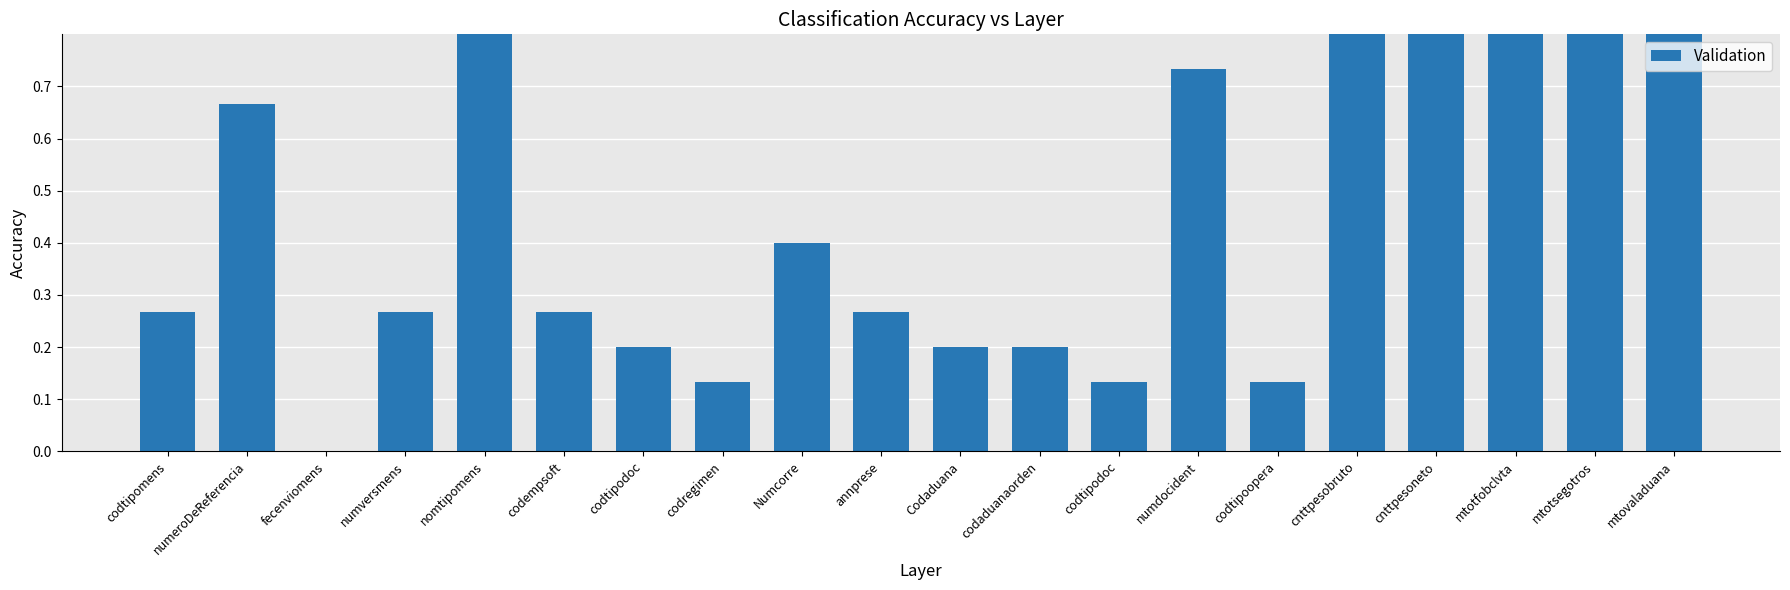

Reading left to right, transcribe all the data shown in this chart.

codtipomens=0.3	numeroDeReferencia=0.7	fecenviomens=0.0	numversmens=0.3	nomtipomens=1.0	codempsoft=0.3	codtipodoc=0.2	codregimen=0.1	Numcorre=0.4	annprese=0.3	Codaduana=0.2	codaduanaorden=0.2	codtipodoc=0.1	numdocident=0.7	codtipoopera=0.1	cnttpesobruto=1.0	cnttpesoneto=1.0	mtotfobclvta=1.0	mtotsegotros=0.8	mtovaladuana=1.0